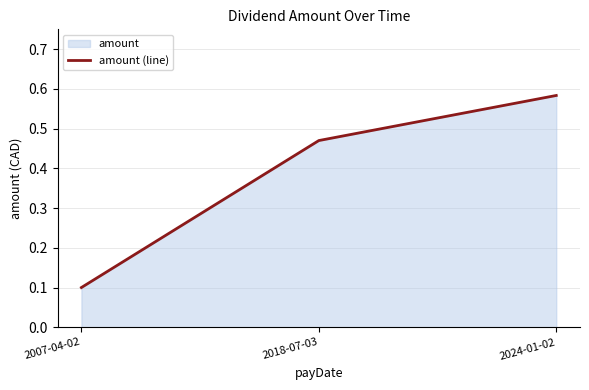

Read the value at 2024-01-02.

0.6